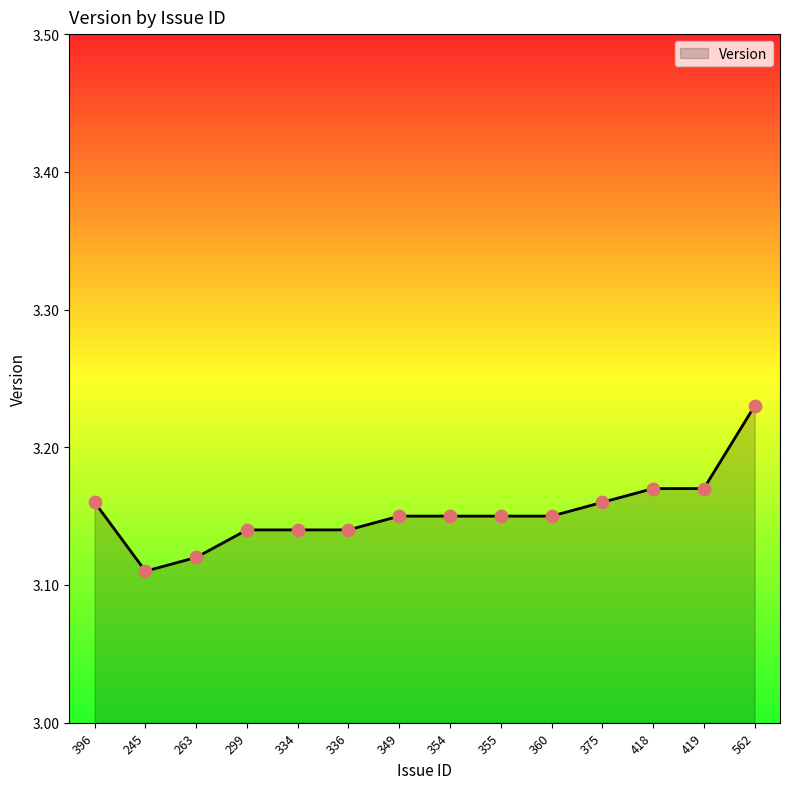

What is the ratio of the value at 354 to the value at 418?

1.0